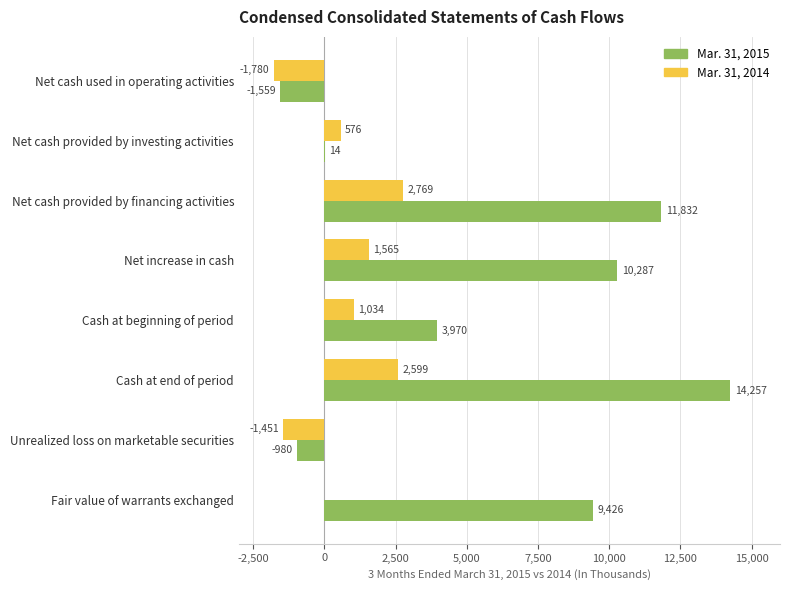

What is the sum of the Mar. 31, 2015 values at Fair value of warrants exchanged and Net increase in cash?

19713